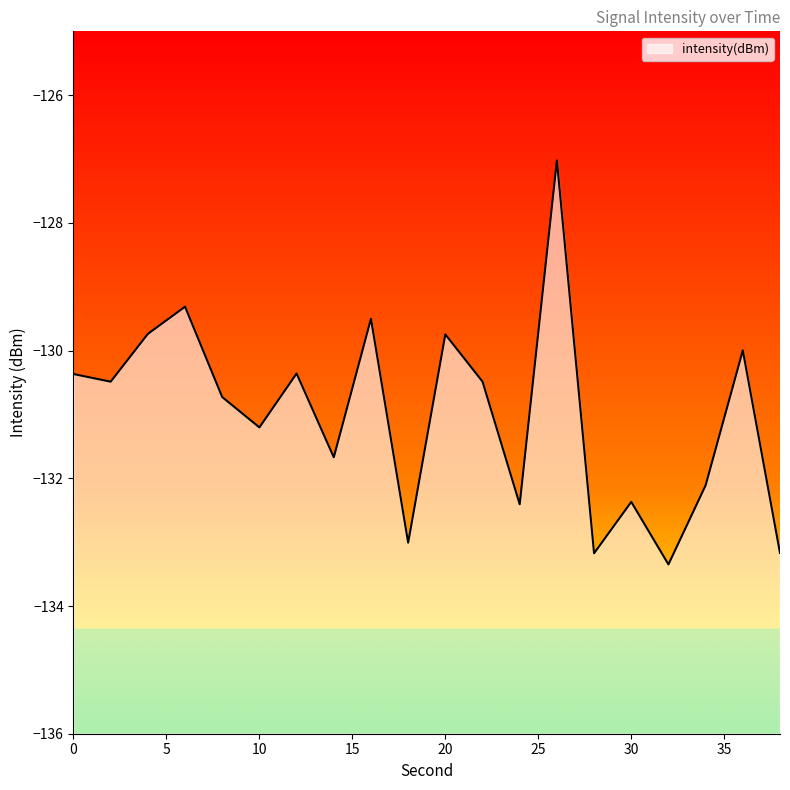

How many interior local valleys (lower than both neighbors) does the data have?

7